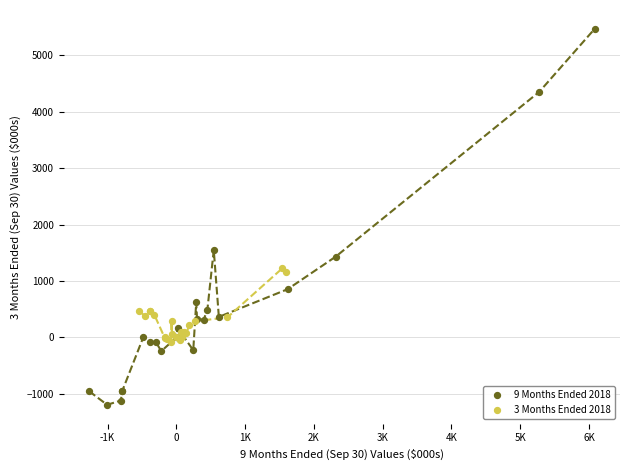

What are all the series names shown in the legend?

9 Months Ended 2018, 3 Months Ended 2018